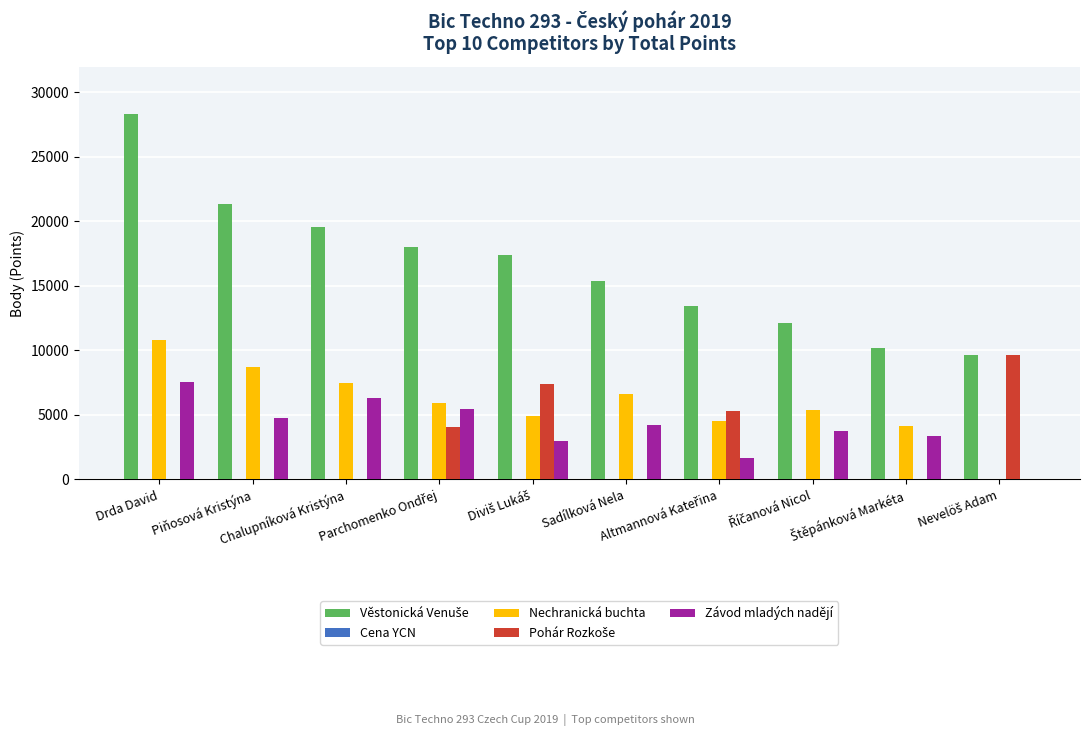

How many data points does each series have?

10